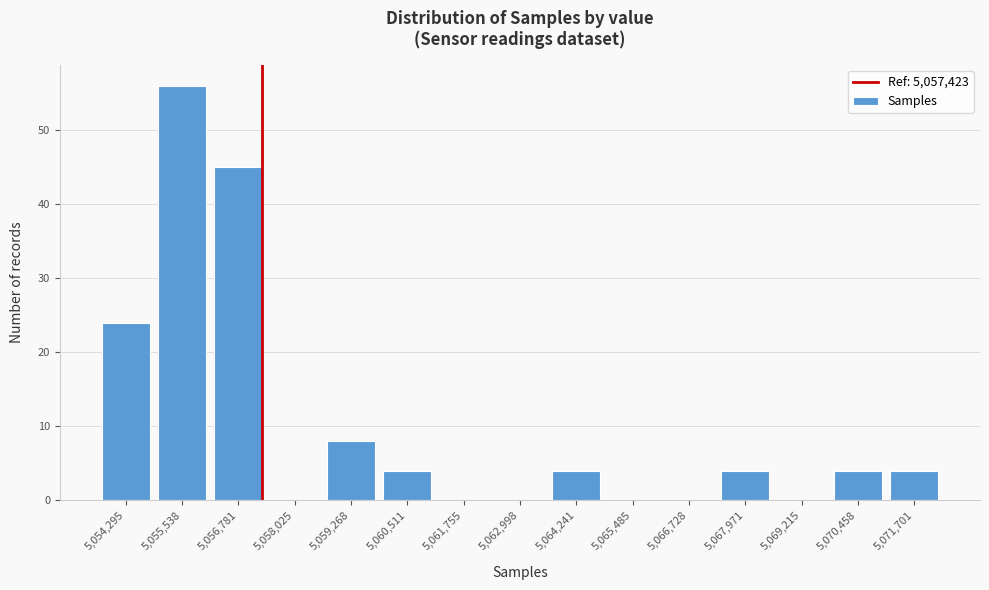

Reading right to left, what are all the values shown in this chart?

5,071,701=4	5,070,458=4	5,069,215=0	5,067,971=4	5,066,728=0	5,065,485=0	5,064,241=4	5,062,998=0	5,061,755=0	5,060,511=4	5,059,268=8	5,058,025=0	5,056,781=45	5,055,538=56	5,054,295=24